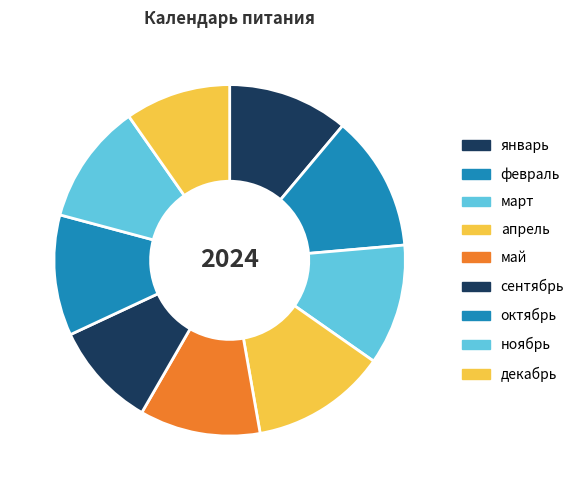

Is there any slice that represents more than half of the pie?

No